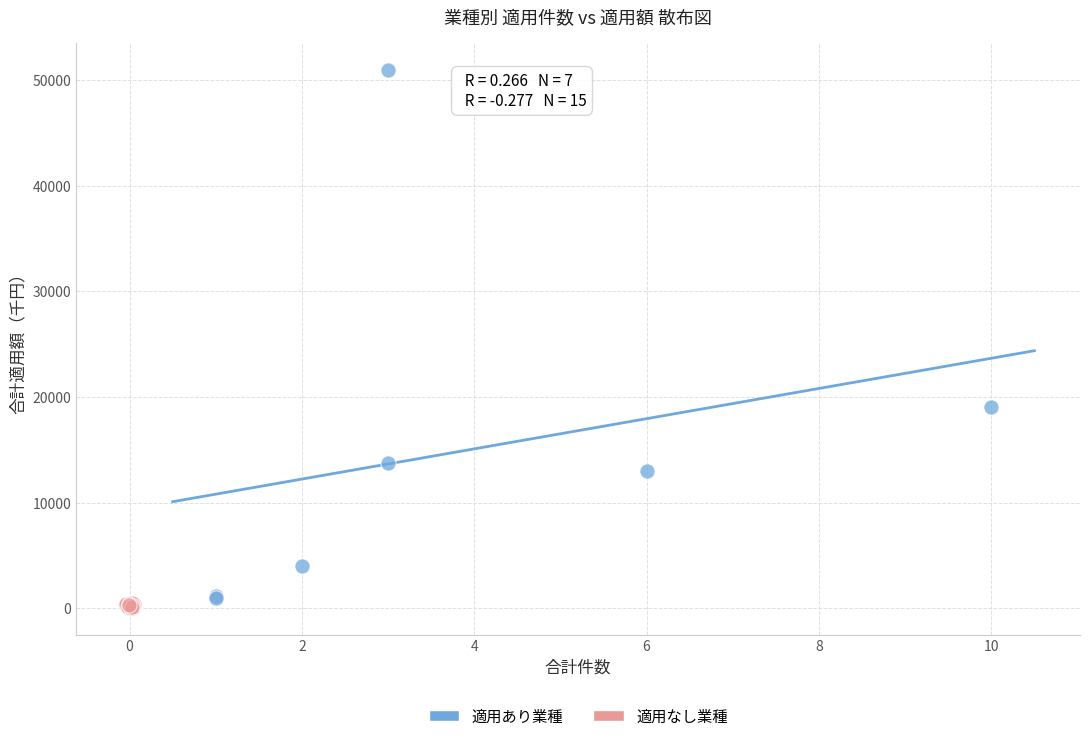

Which series has the largest Y range (max minus min)?

適用あり業種